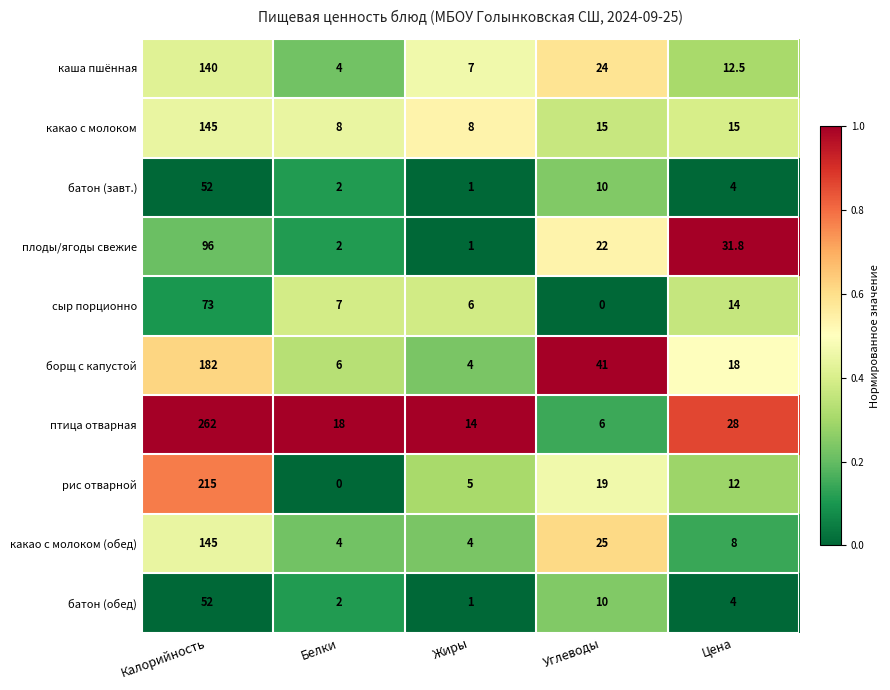

How many values in the рис отварной series are below 12?

2